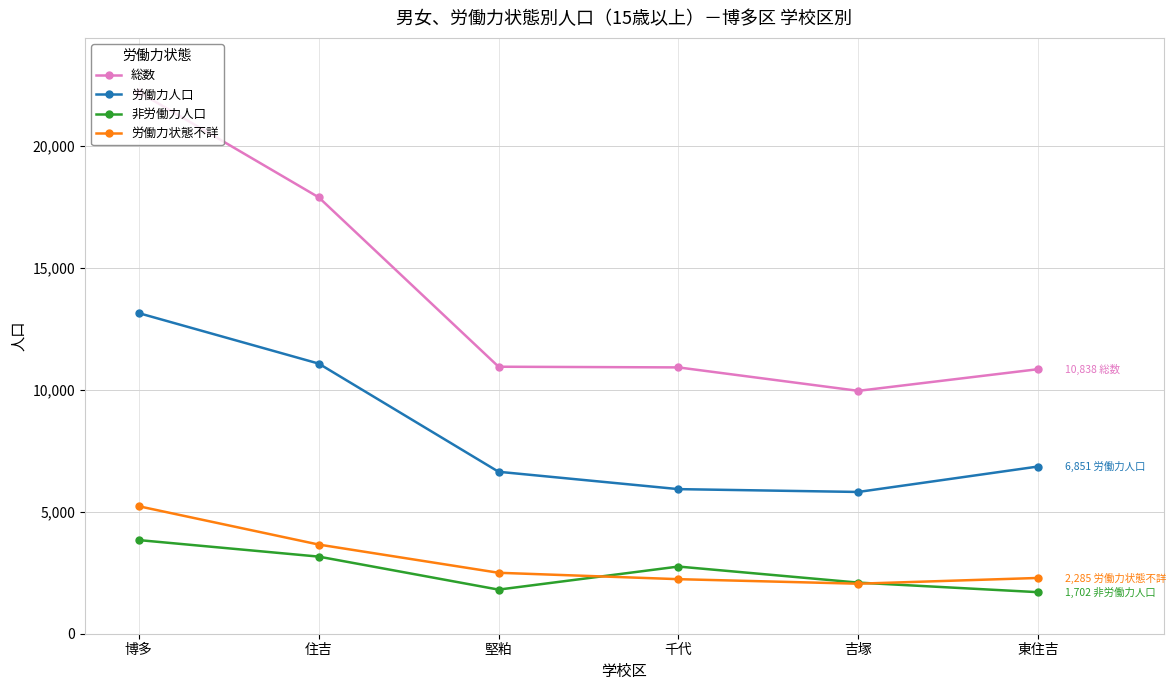

What is the minimum value for 労働力状態不詳?

2049